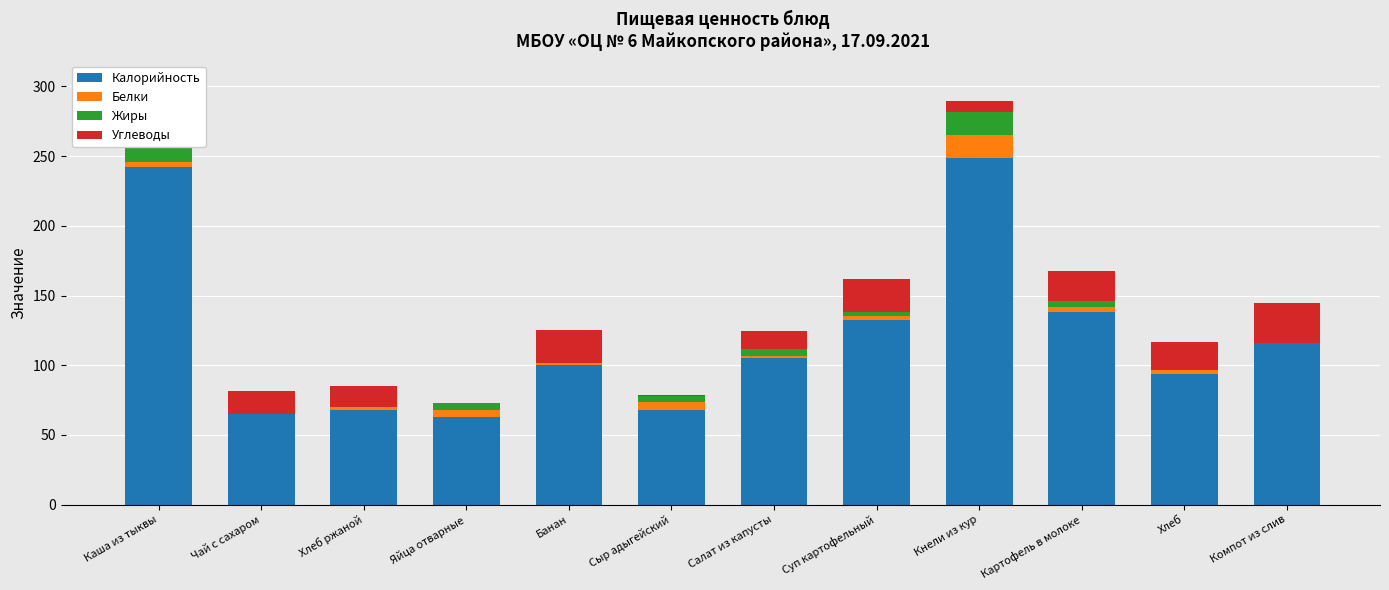

What is the lowest value of the Углеводы series?

0.3